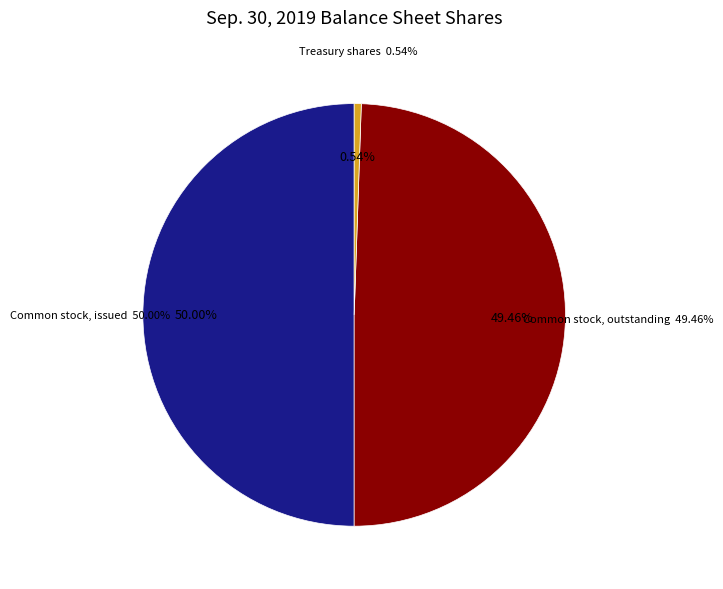

To the nearest percent, what is the difference between the Common stock, issued and Common stock, outstanding slice percentages?

1%